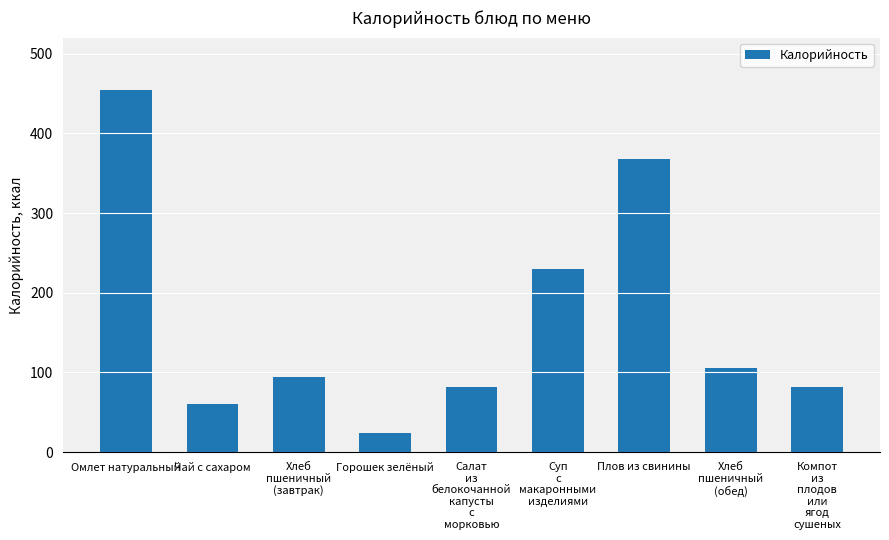

At which label is the value closest to 239?

Суп
с
макаронными
изделиями